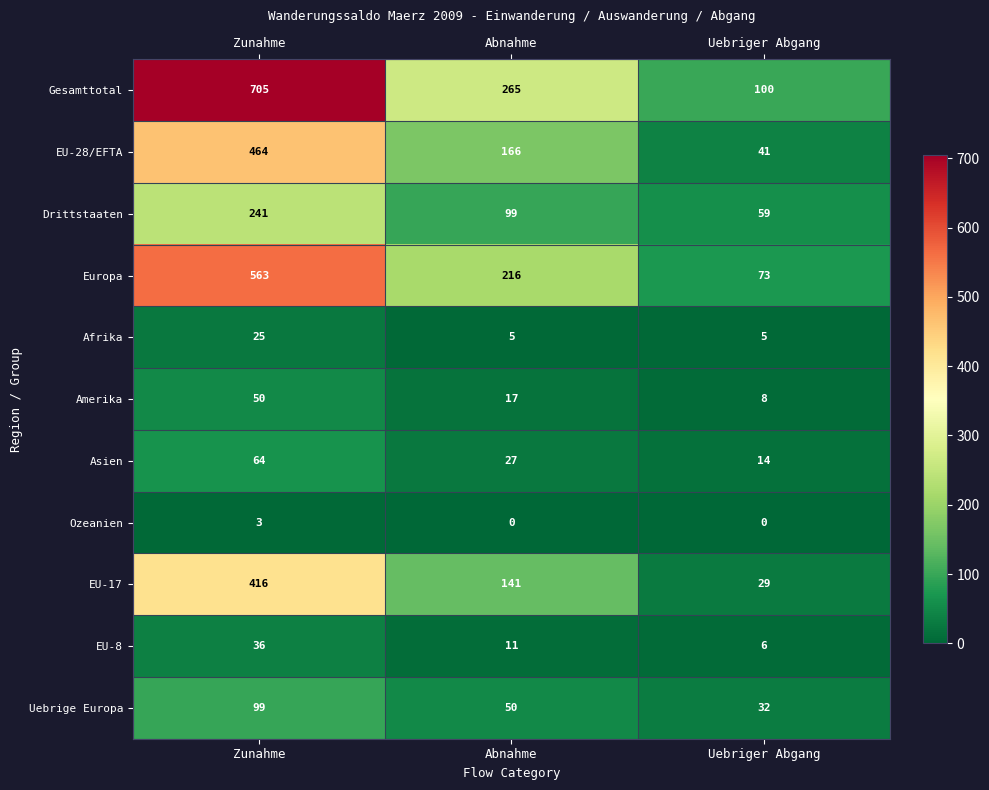

Rank the categories by EU-17 value from lowest to highest.

Uebriger Abgang, Abnahme, Zunahme